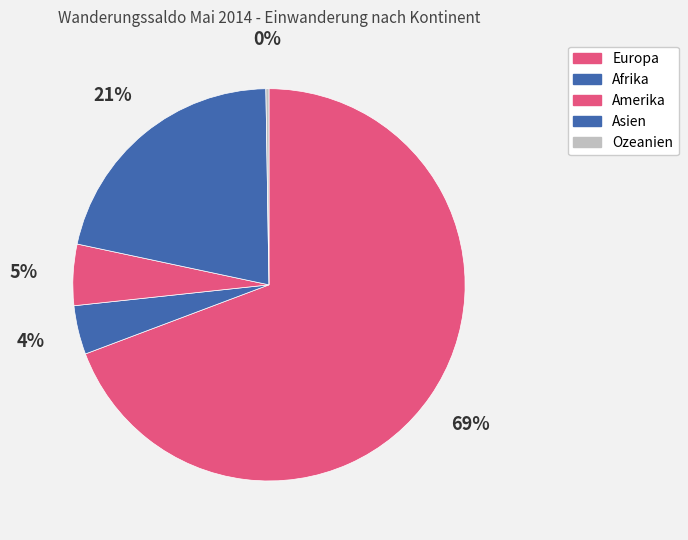

What is the largest slice in the pie chart?

Europa